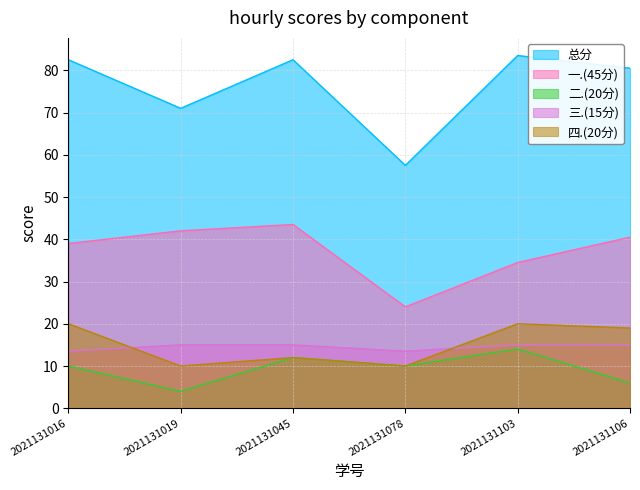

How many data points does each series have?

6